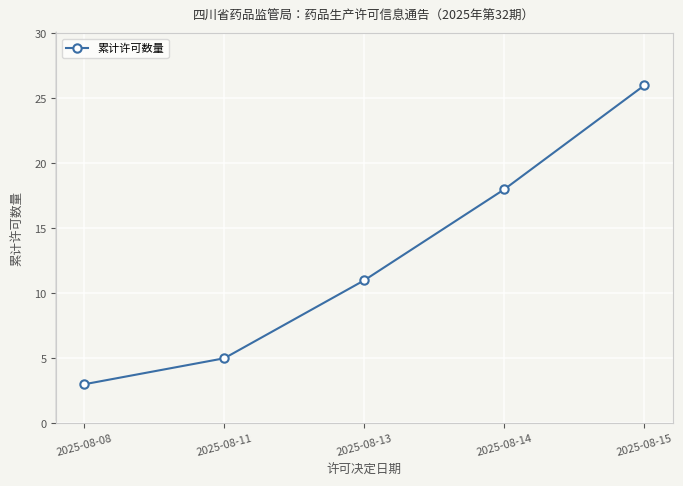

What is the change in value from 2025-08-11 to 2025-08-14?

+13